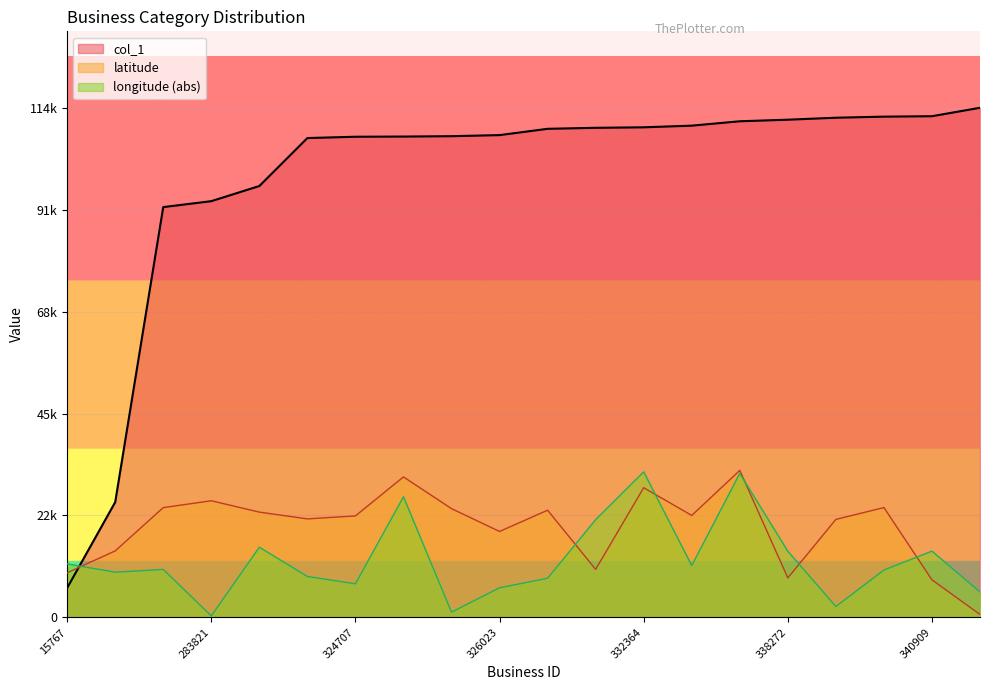

What is the difference between the maximum and minimum values in the latitude series?

32299.8